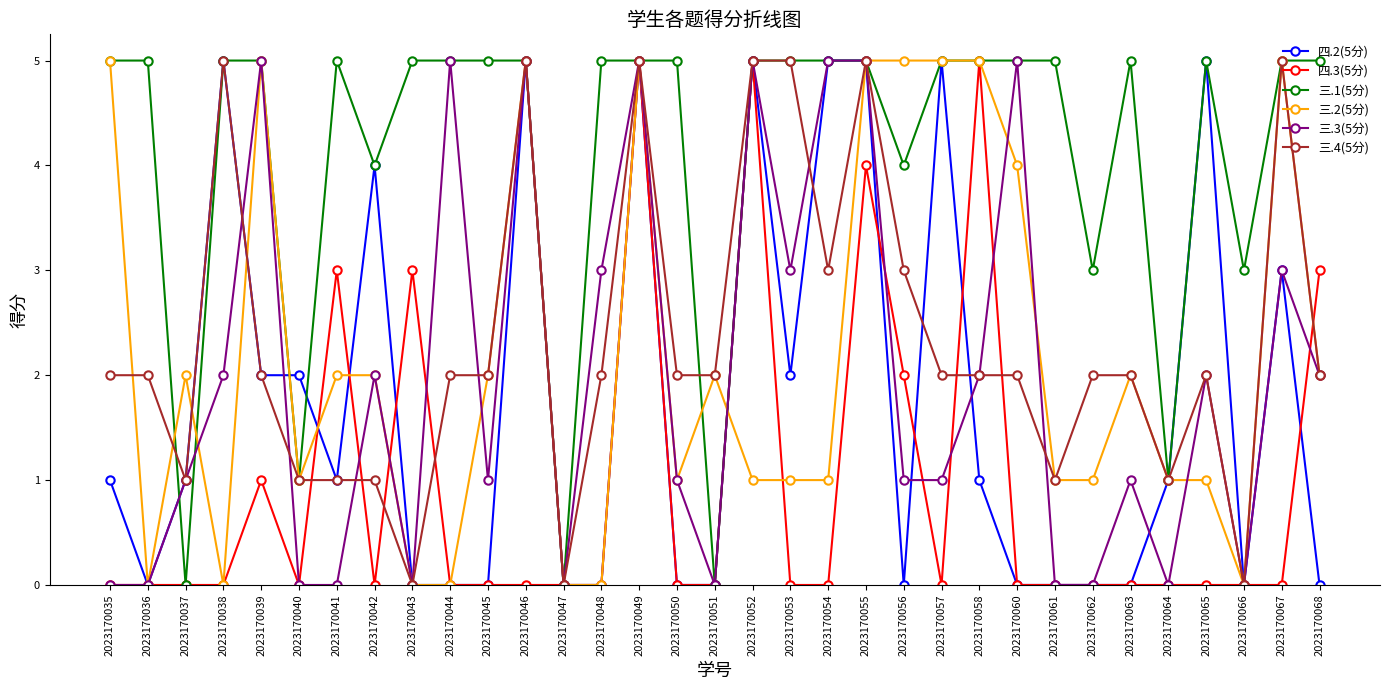

How many 三.4(5分) values are between 1 and 3?

23